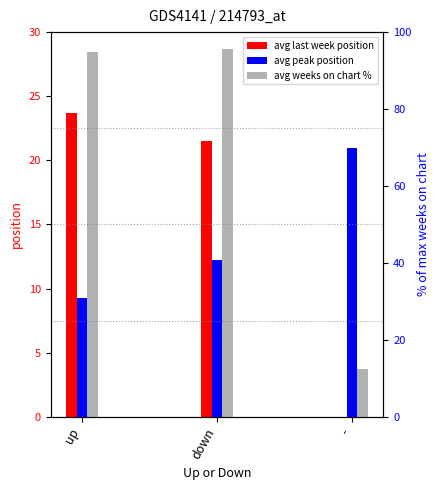

At which label does avg last week position first exceed 21?

up